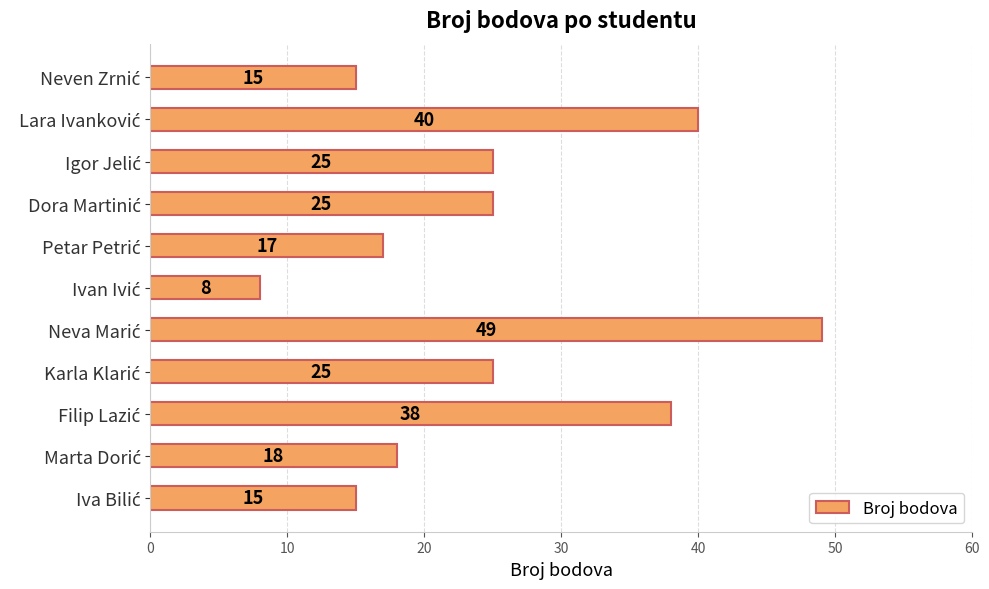

What is the minimum value shown in the chart?

8